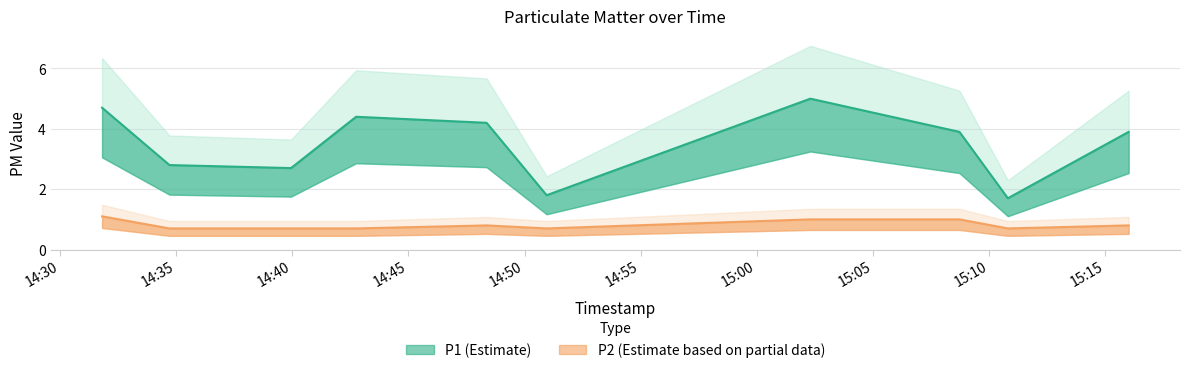

Does the chart display data point markers on the line(s)?

No